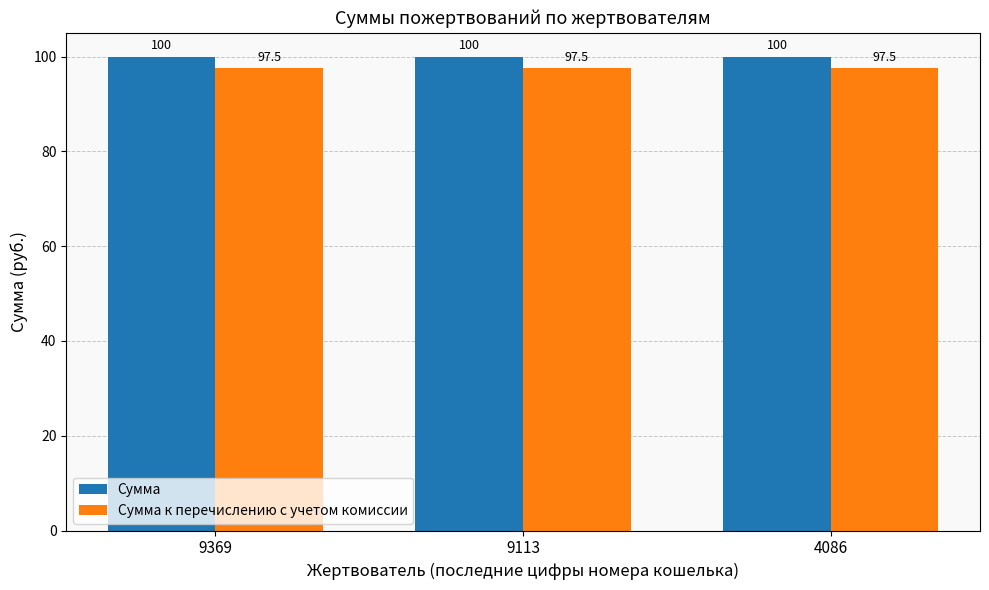

True or false: Сумма has a value of 150.2 at 9369.

False